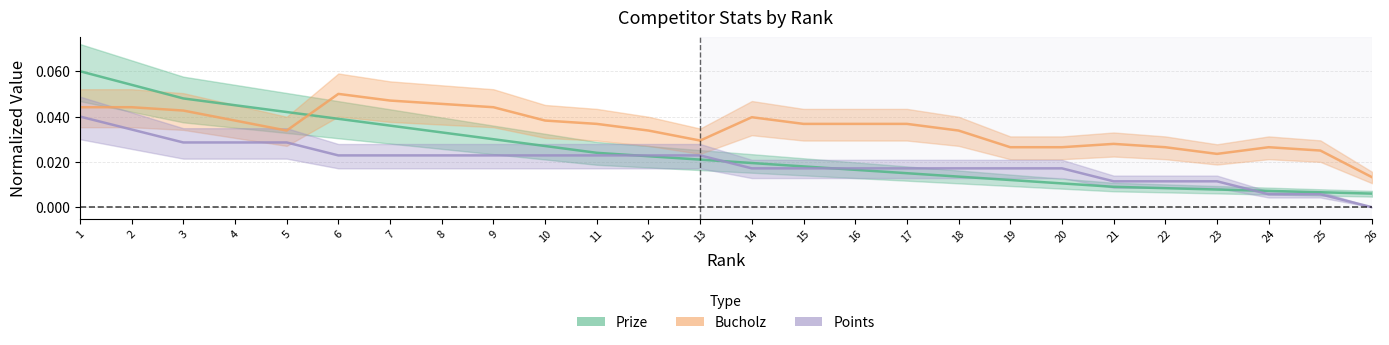

The Bucholz series shows 0.1 at 14. True or false?

False